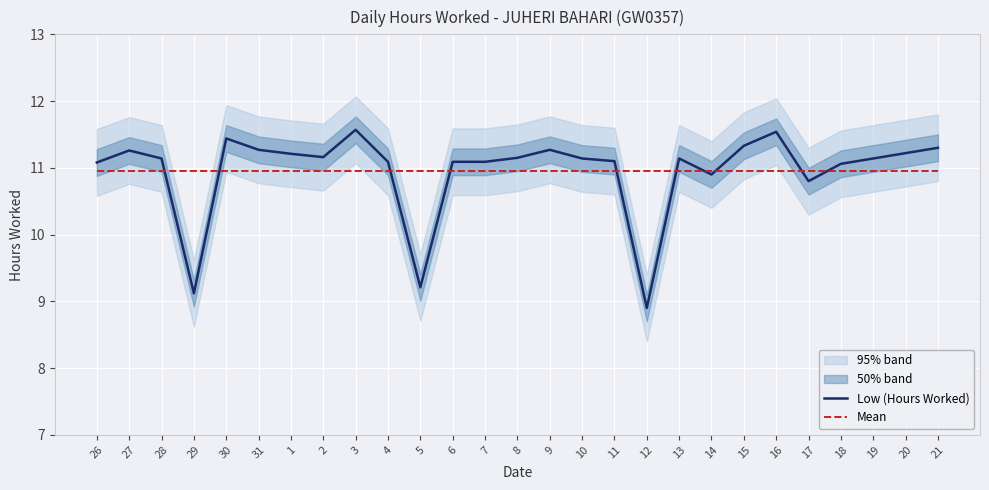

What is the label of the 20th point from the left?

14